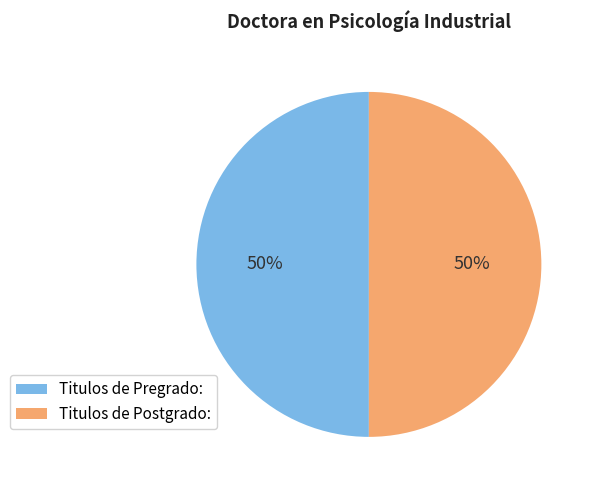

What percentage is the Titulos de Pregrado: slice, to the nearest percent?

50%